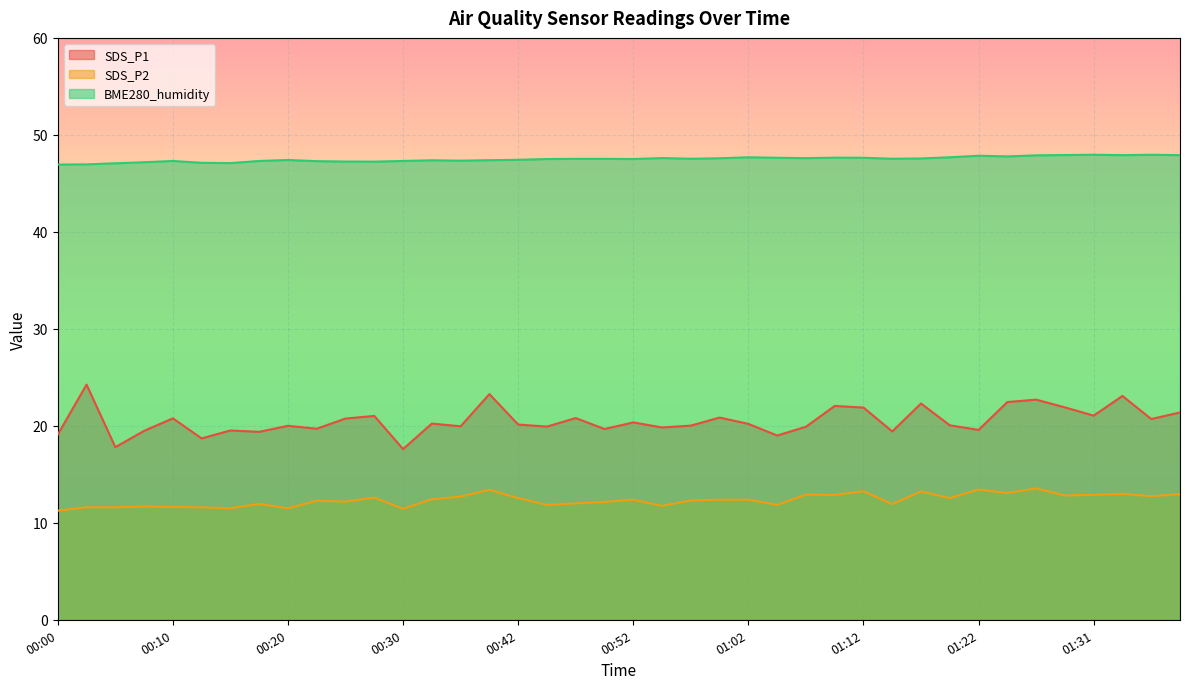

Which label corresponds to the largest value in the chart?

01:31